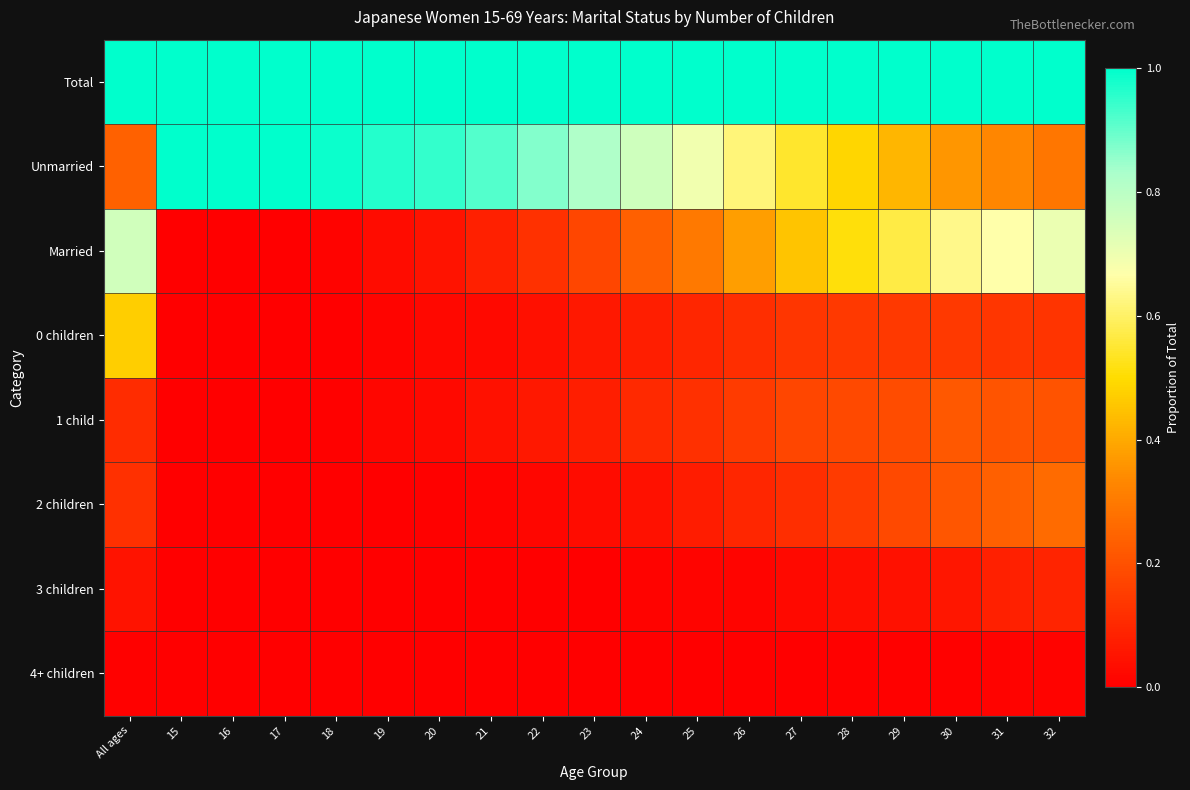

At how many categories does at least one series exceed 0?

19